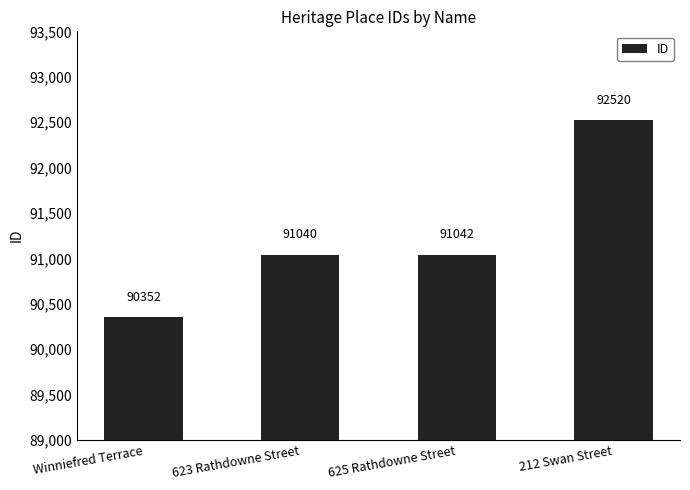

Reading right to left, what are all the values shown in this chart?

212 Swan Street=92520	625 Rathdowne Street=91042	623 Rathdowne Street=91040	Winniefred Terrace=90352